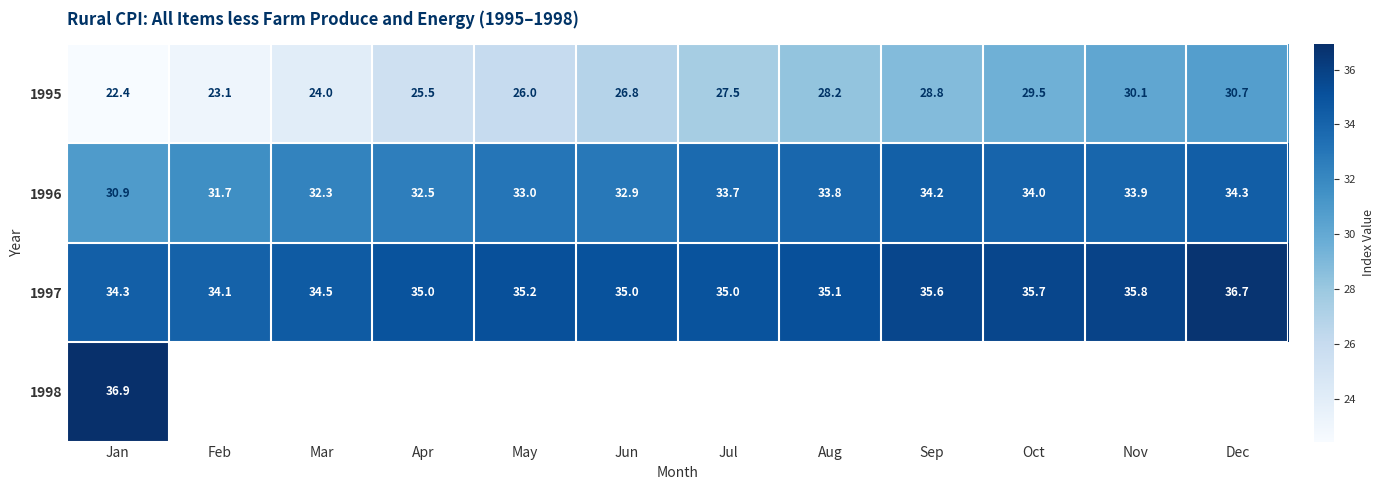

Is the value of 1997 at Sep greater than the value of 1996 at Sep?

Yes